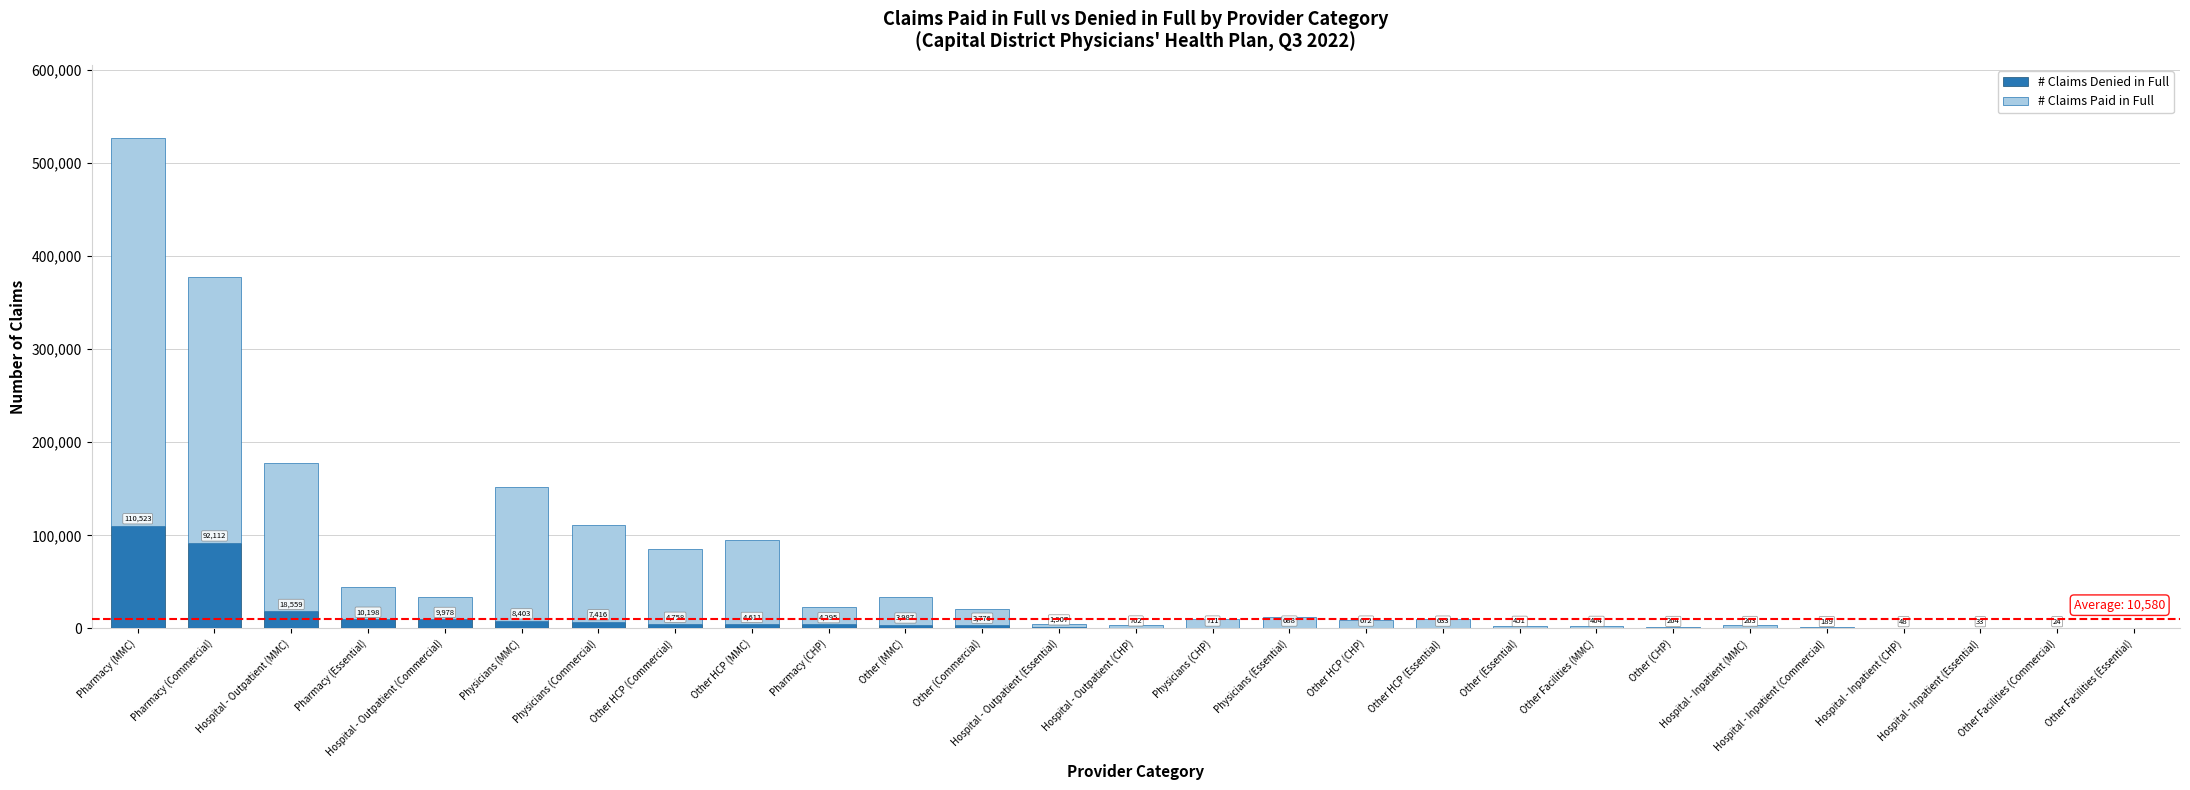

At which category is the sum across all series the highest?

Pharmacy (MMC)